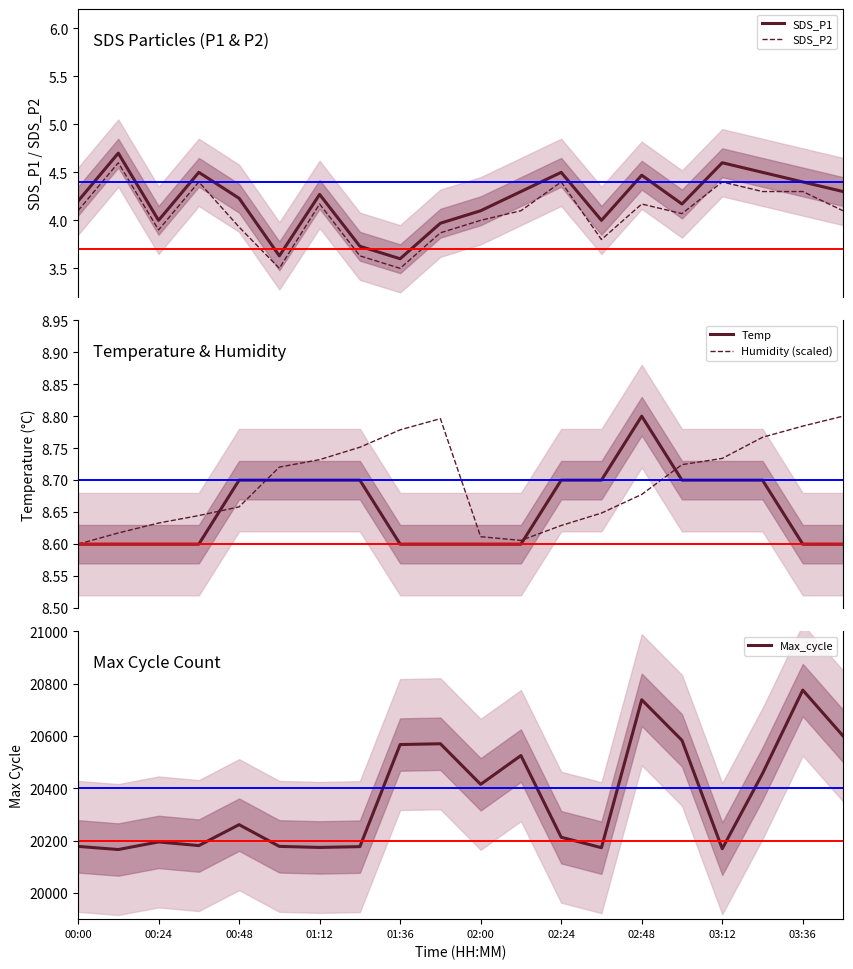

What is the difference between the maximum and second lowest values in the Humidity (scaled) series?

0.2